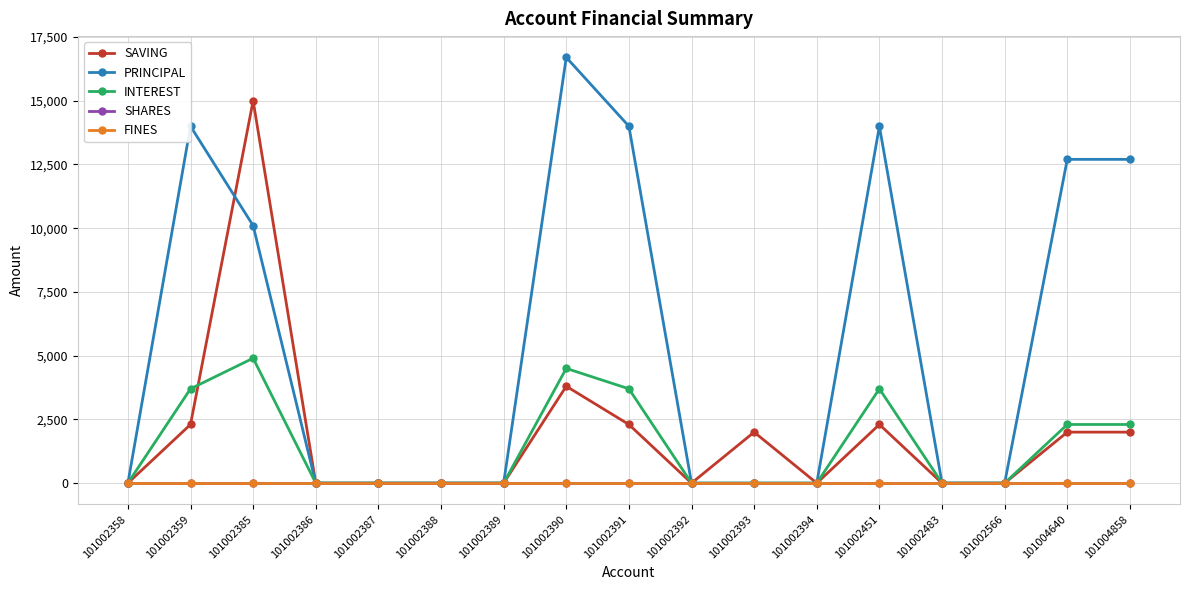

At which category is the sum across all series the highest?

101002385